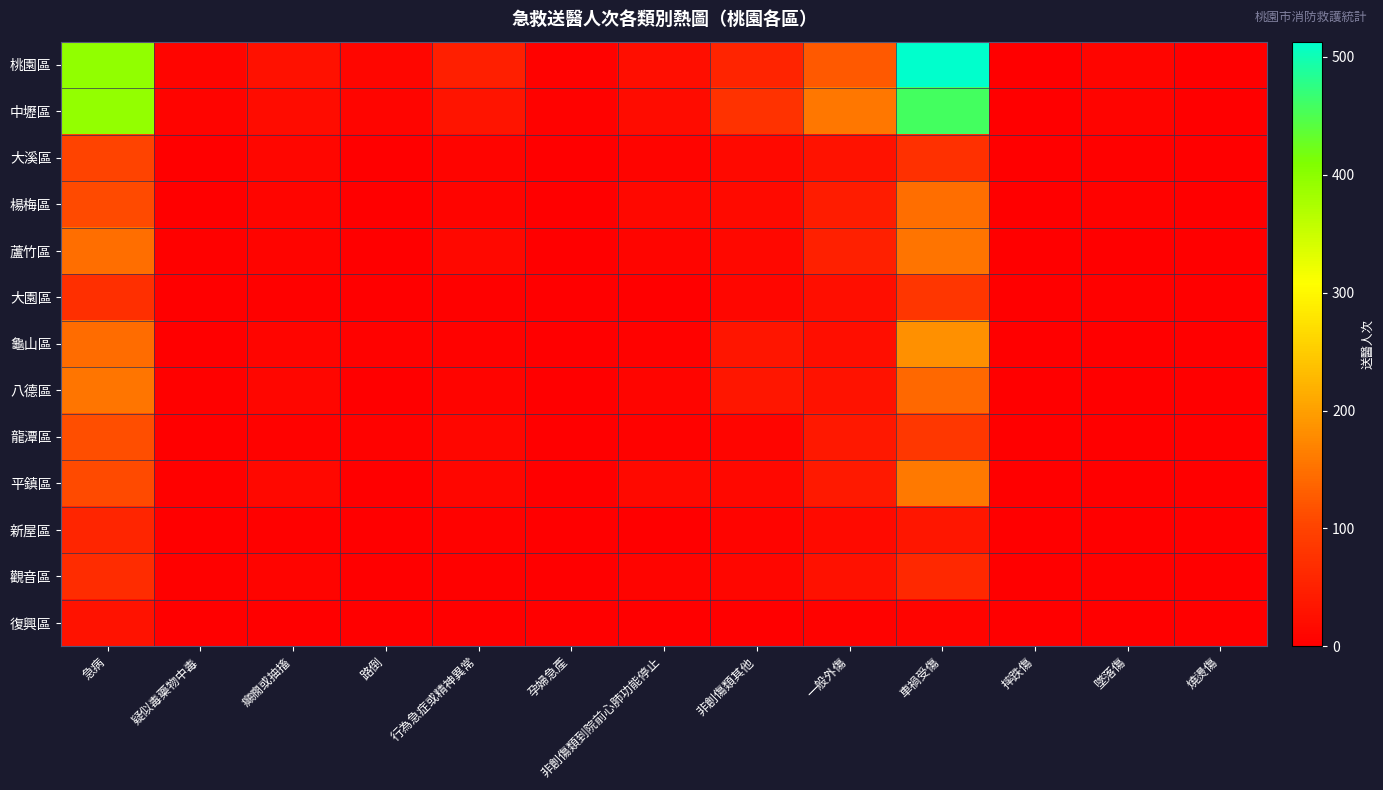

At which category is the sum across all series the highest?

車禍受傷